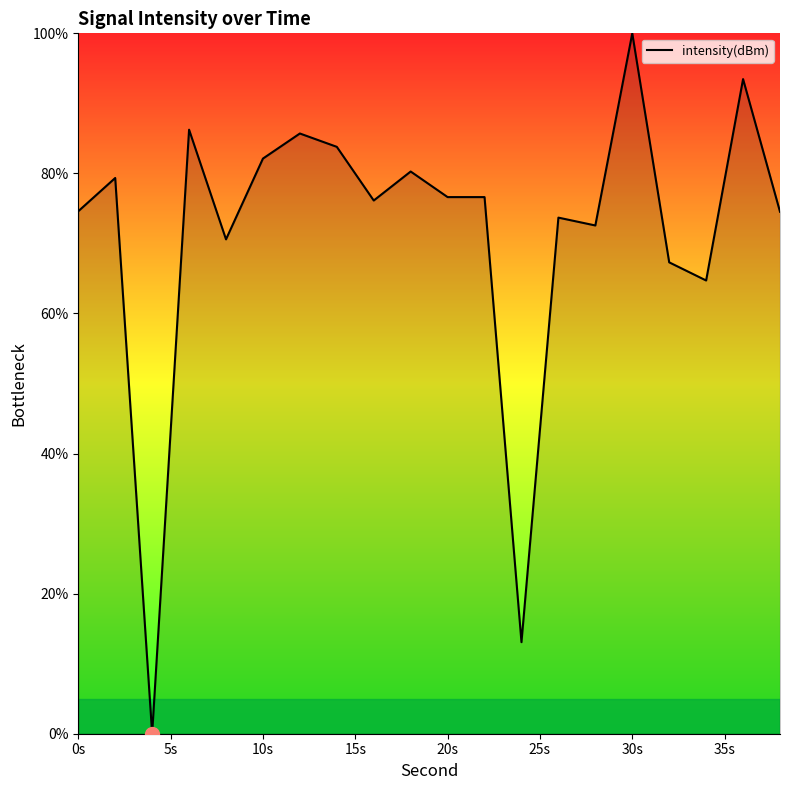

What is the maximum value shown in the chart?

100.0